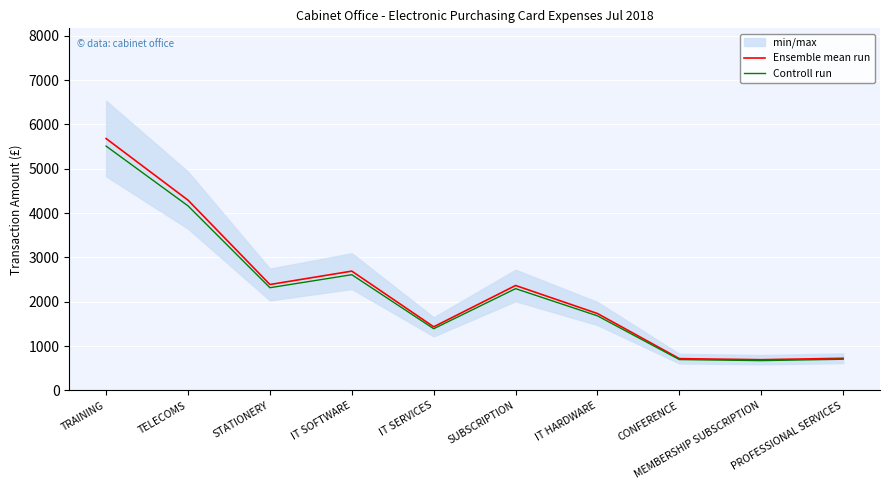

Reading right to left, extract all data points from this chart.

Ensemble mean run: 726.4	694.8	718.8	1735.5	2367.9	1435.9	2692.0	2389.8	4292.4	5681.9
Controll run: 704.6	674.0	697.2	1683.4	2296.8	1392.9	2611.3	2318.1	4163.6	5511.4